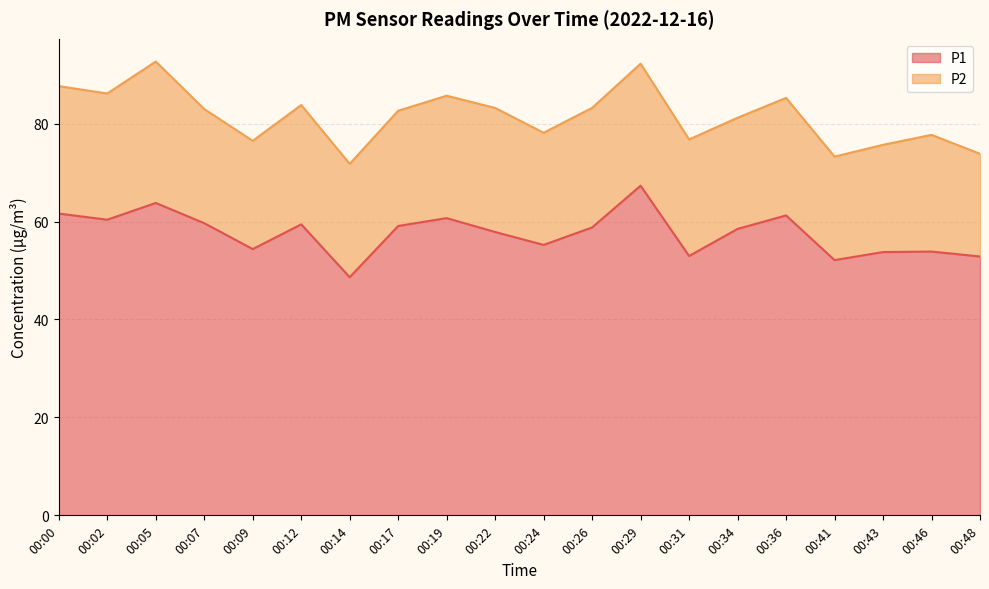

Reading left to right, extract all data points from this chart.

00:00=61.6	00:02=60.4	00:05=63.8	00:07=59.7	00:09=54.4	00:12=59.4	00:14=48.6	00:17=59.1	00:19=60.7	00:22=57.9	00:24=55.2	00:26=58.8	00:29=67.3	00:31=53.0	00:34=58.5	00:36=61.2	00:41=52.1	00:43=53.8	00:46=53.9	00:48=52.9